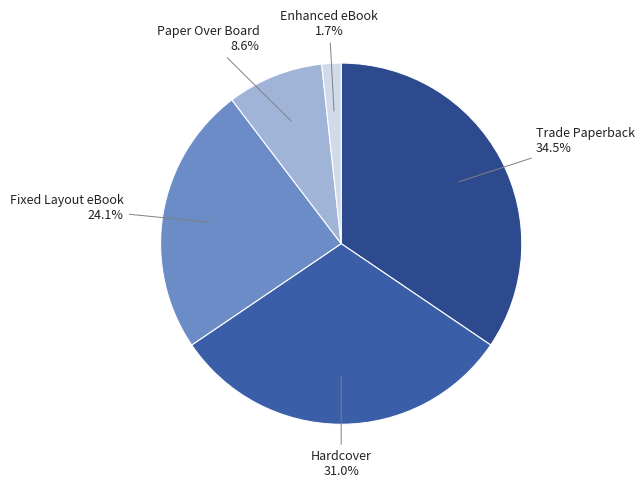

How many segments does this pie chart have?

5